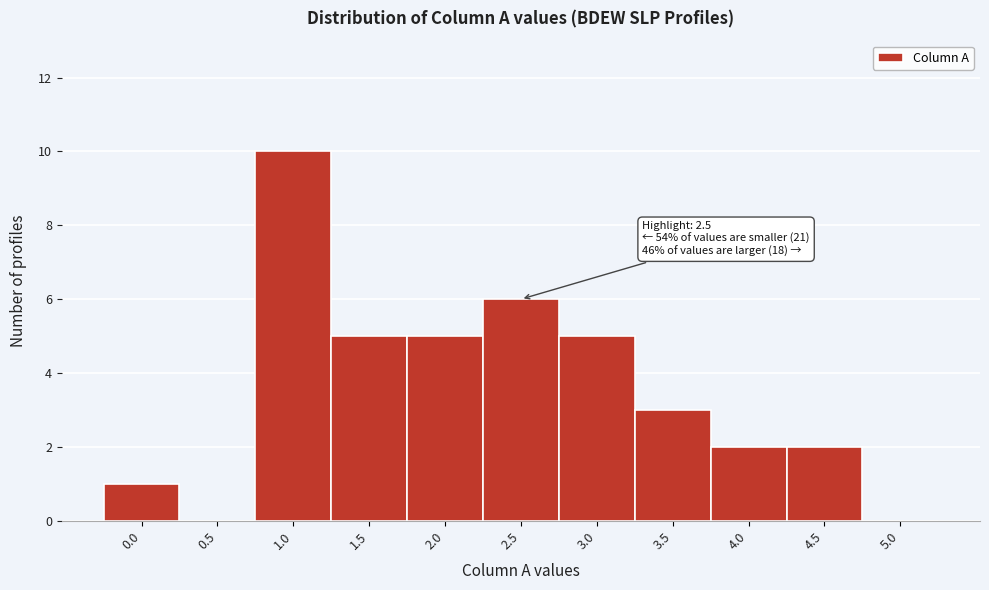

Reading left to right, list all the values displayed in this chart.

0.0=1	0.5=0	1.0=10	1.5=5	2.0=5	2.5=6	3.0=5	3.5=3	4.0=2	4.5=2	5.0=0